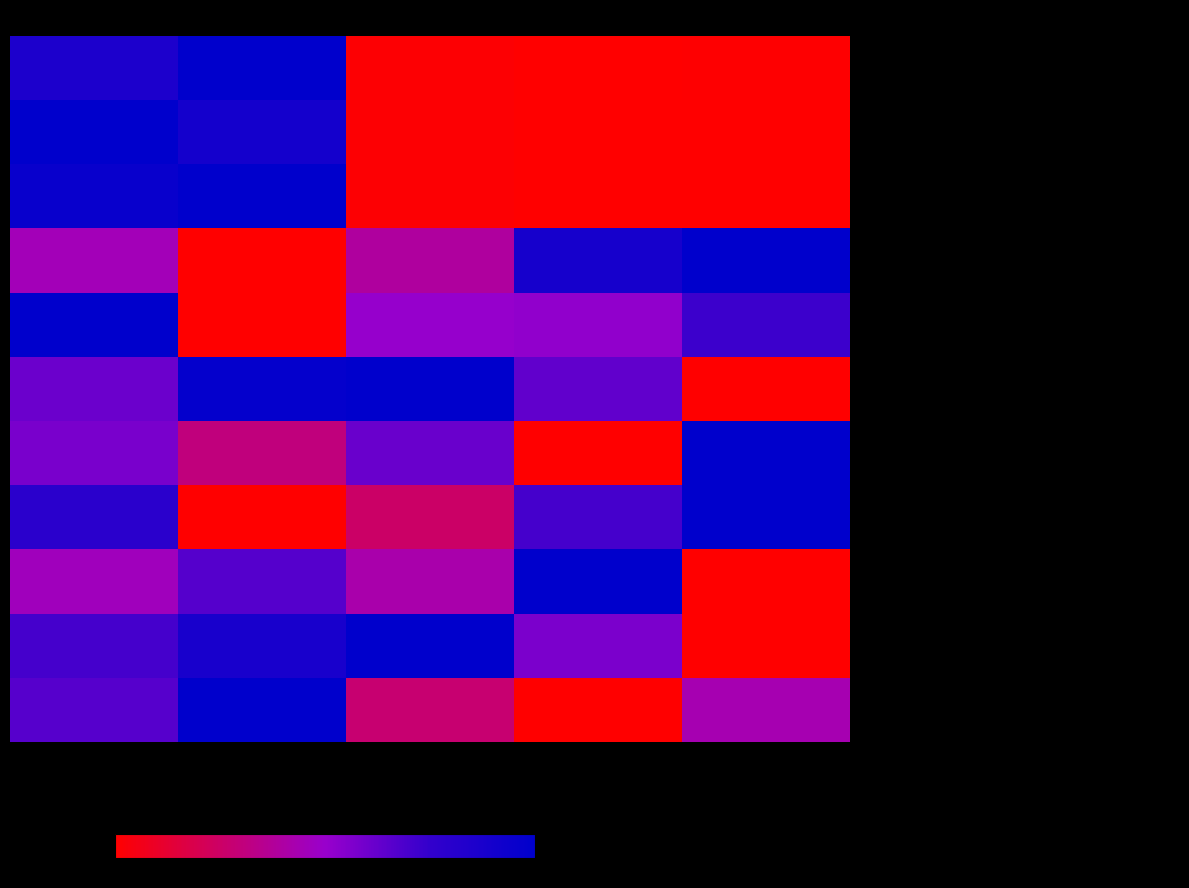

Reading left to right, what are all the values shown in this chart?

- A. Richmond: Metric1=86.2	Metric2=100.0	Played=1.0	Won=0.0	Lost=0.5
- D. Hoggard: Metric1=100.0	Metric2=89.9	Played=0.8	Won=0.0	Lost=0.1
- H. Rose: Metric1=96.0	Metric2=100.0	Played=0.9	Won=0.0	Lost=0.1
- Siddal A W1: Metric1=45.1	Metric2=0.0	Played=39.0	Won=89.0	Lost=100.0
- Siddal A W2: Metric1=100.0	Metric2=0.0	Played=50.6	Won=51.7	Lost=72.4
- Siddal A W3: Metric1=61.0	Metric2=97.6	Played=100.0	Won=63.4	Lost=0.0
- Siddal A W4: Metric1=57.5	Metric2=30.8	Played=61.7	Won=0.0	Lost=100.0
- Siddal A W5: Metric1=79.1	Metric2=0.0	Played=25.1	Won=70.7	Lost=100.0
- Siddal A W6: Metric1=46.2	Metric2=66.7	Played=41.9	Won=100.0	Lost=0.0
- Siddal A W7: Metric1=70.4	Metric2=87.8	Played=100.0	Won=57.1	Lost=0.0
- Siddal A W8: Metric1=66.3	Metric2=100.0	Played=27.6	Won=0.0	Lost=43.6